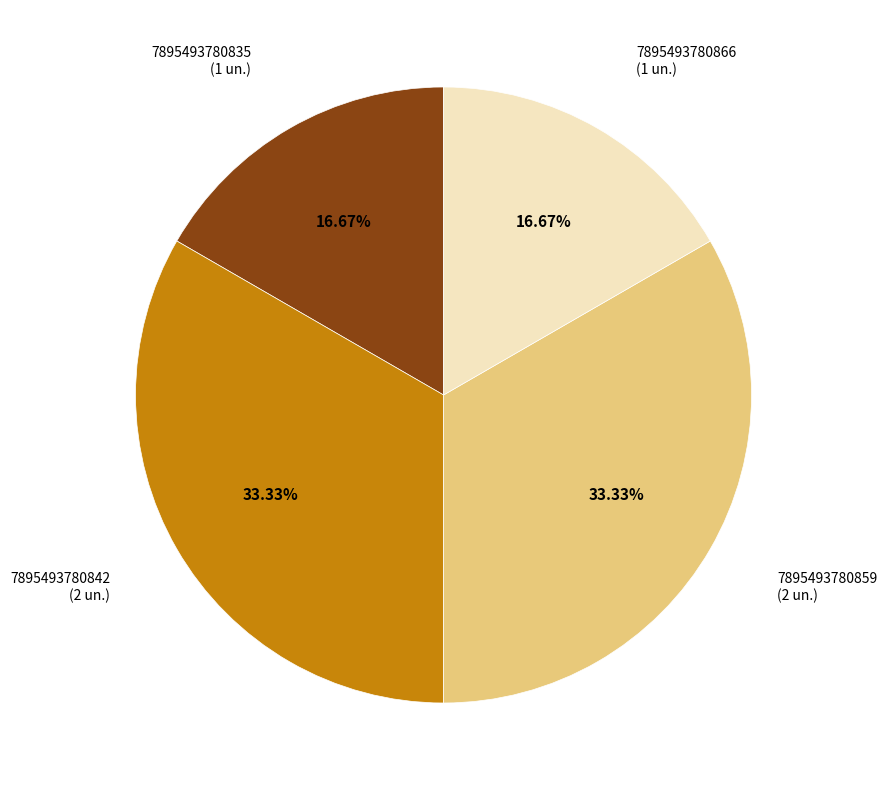

To the nearest percent, what is the combined percentage of 7895493780842 and 7895493780835?

50%